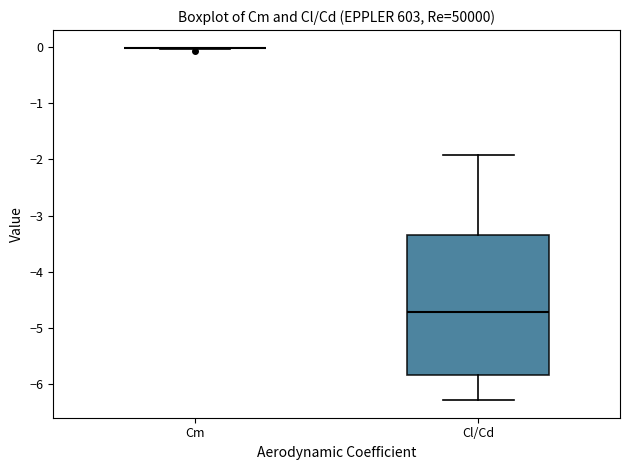

Which box is the tallest, from its lower edge to its upper edge?

Cl/Cd